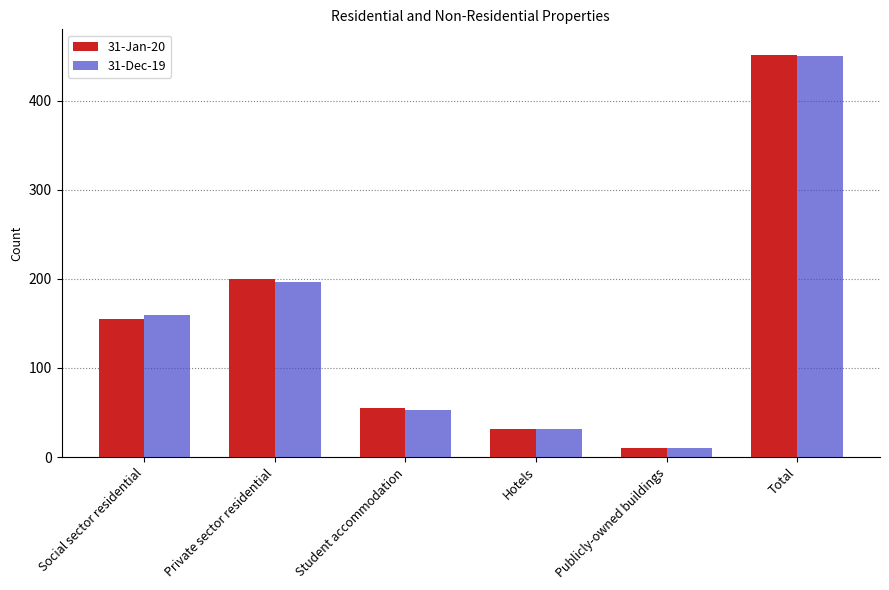

How many bars are there in total?

12